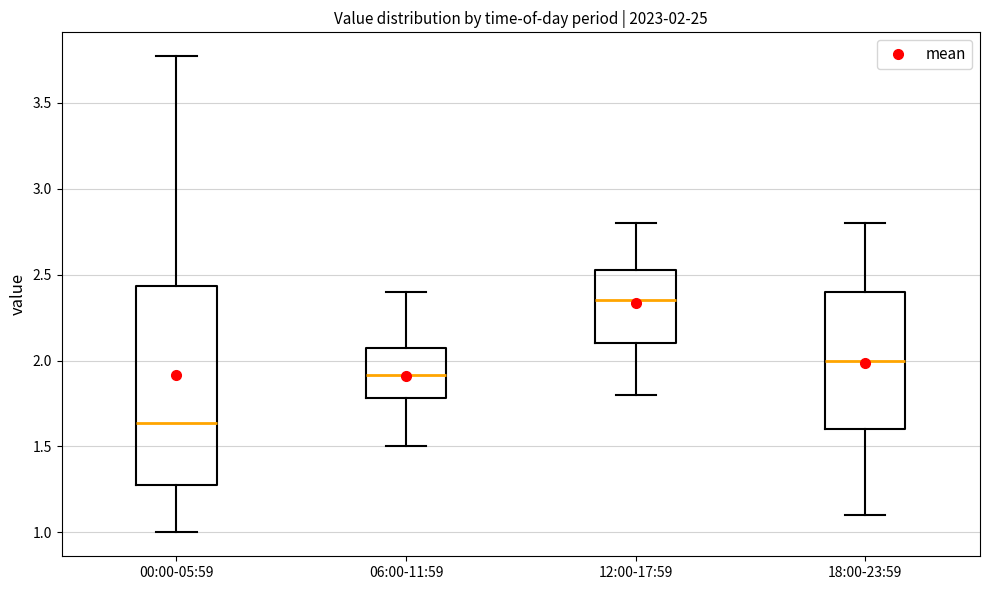

Which box has the highest median line?

12:00-17:59